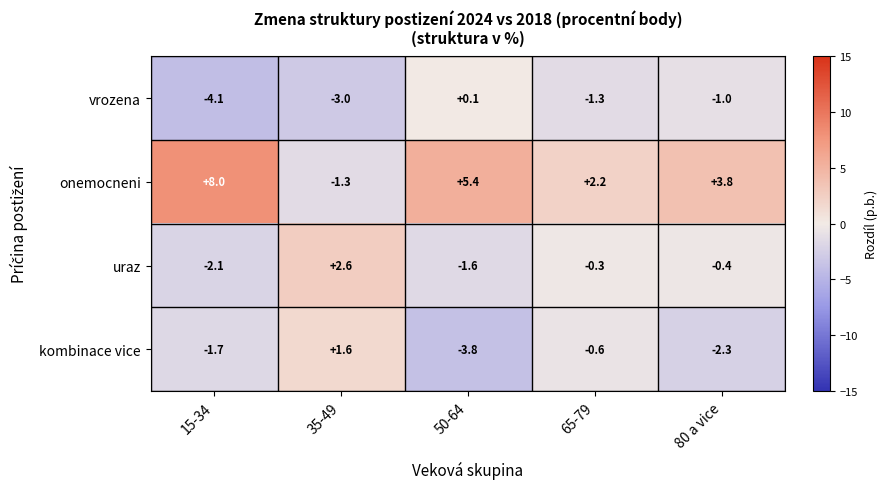

What is the sum of all kombinace vice values?

-6.8